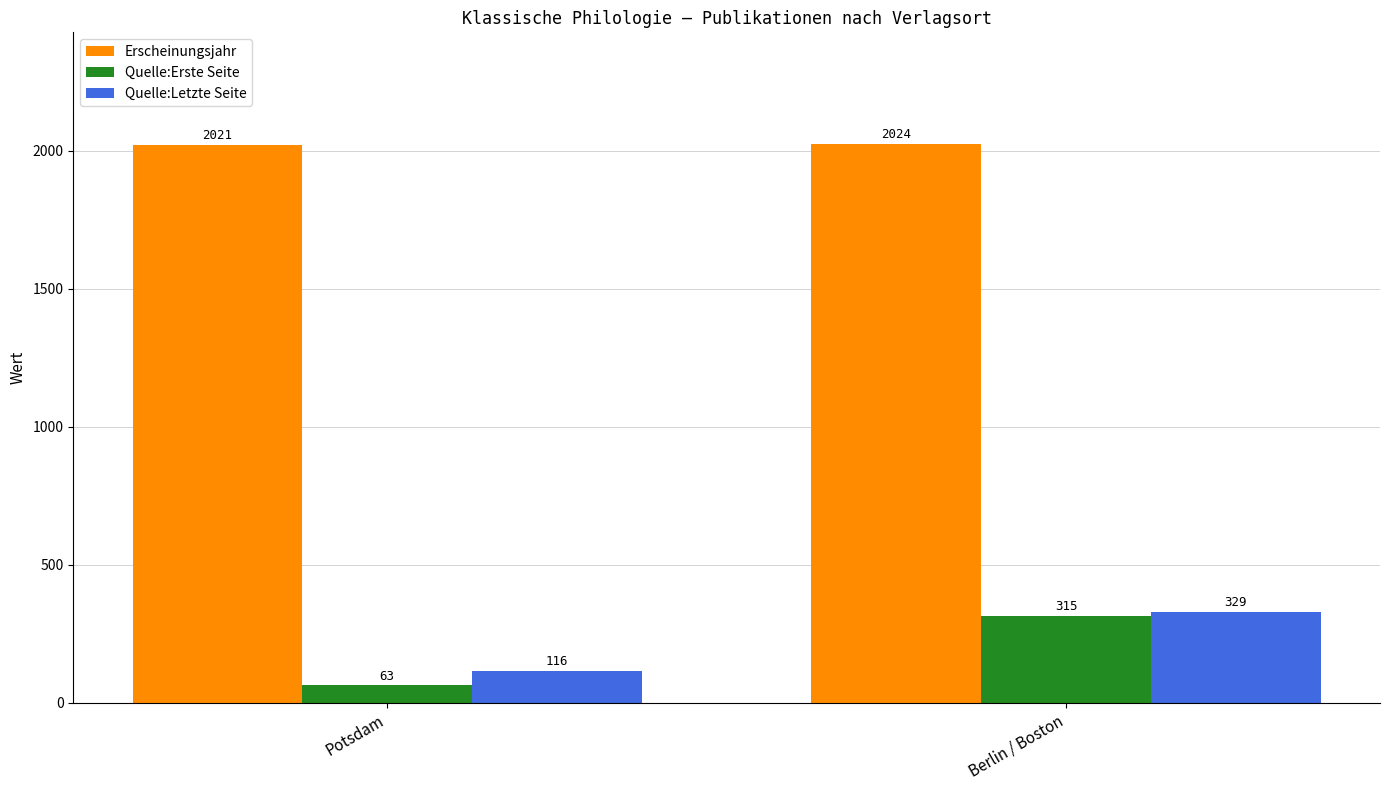

Which series has the largest total across all categories?

Erscheinungsjahr